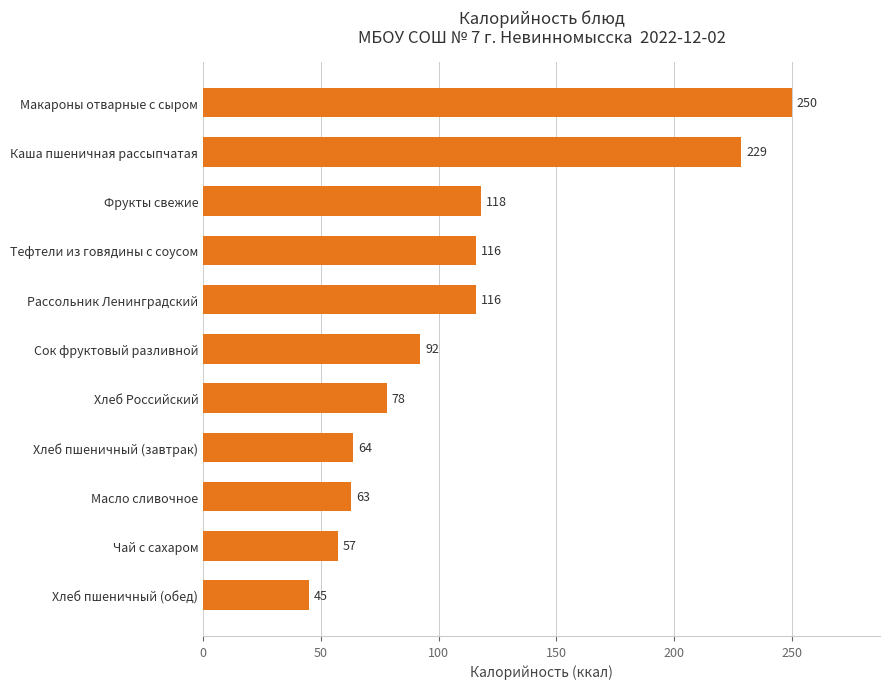

True or false: the data shows 63.0 at Масло сливочное.

True